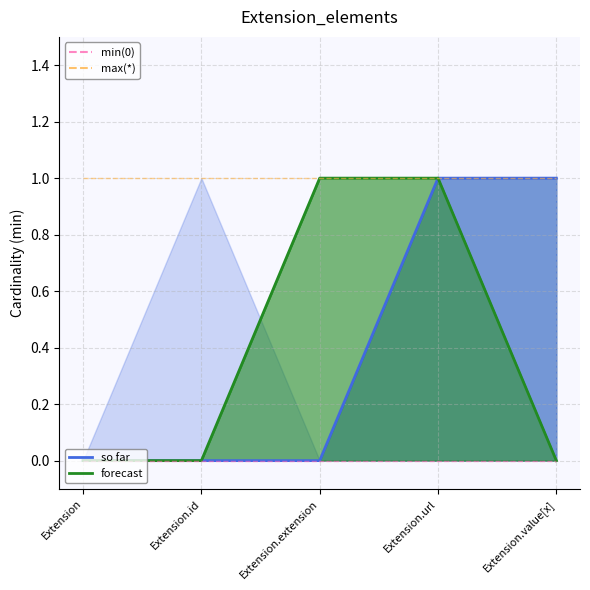

True or false: min(0) and max(*) cross at least once.

False